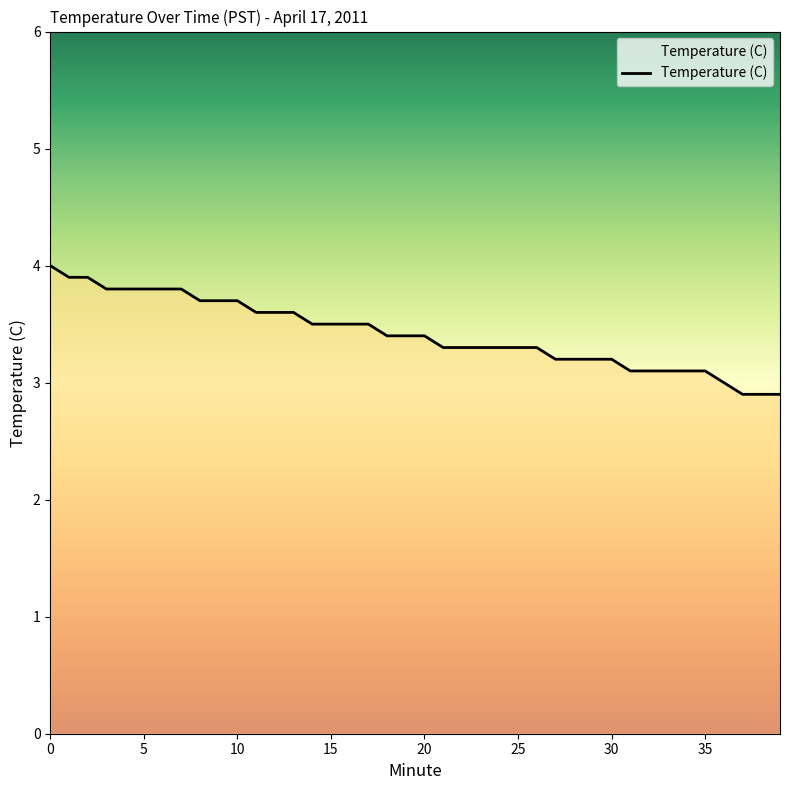

What is the smallest value displayed?

2.9